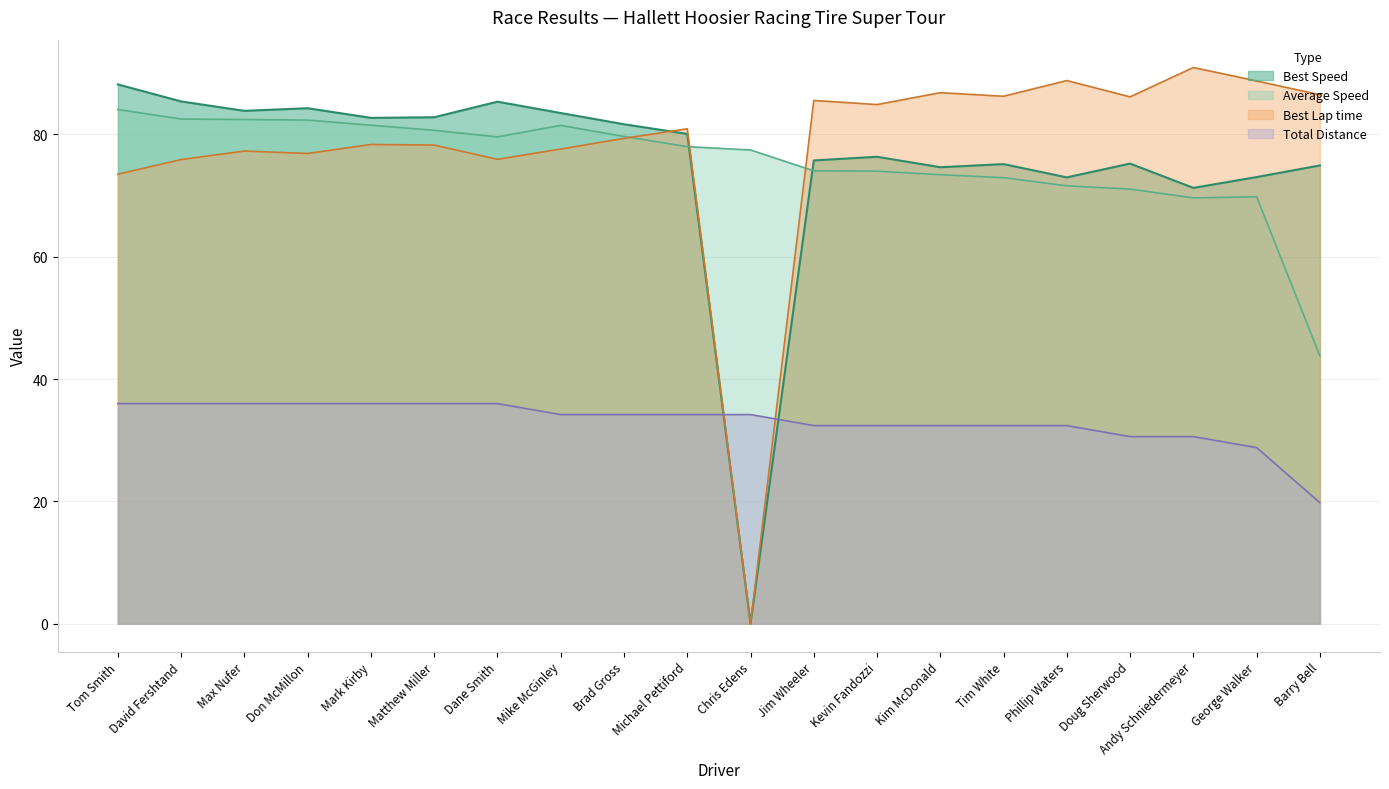

How many lines are shown in the chart?

4